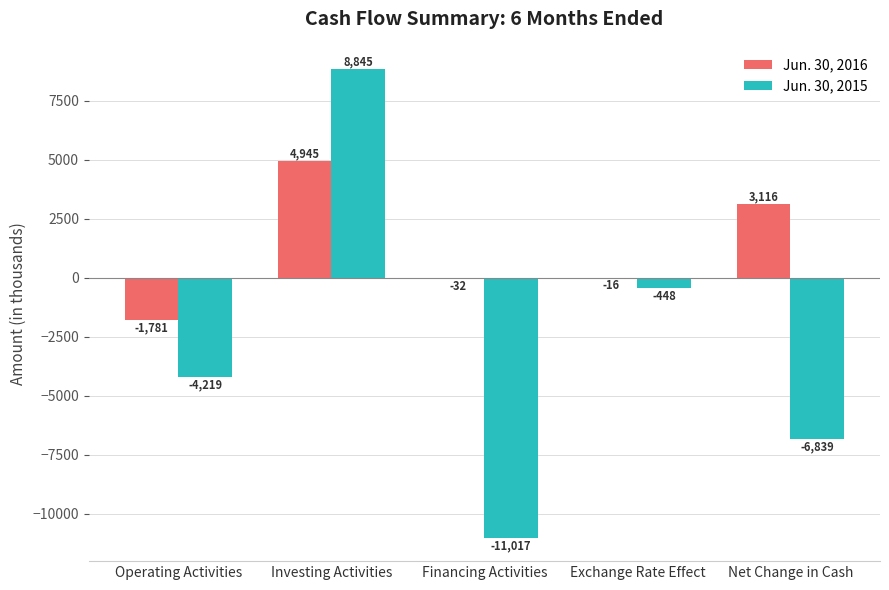

At which label does Jun. 30, 2015 first exceed -4219?

Investing Activities